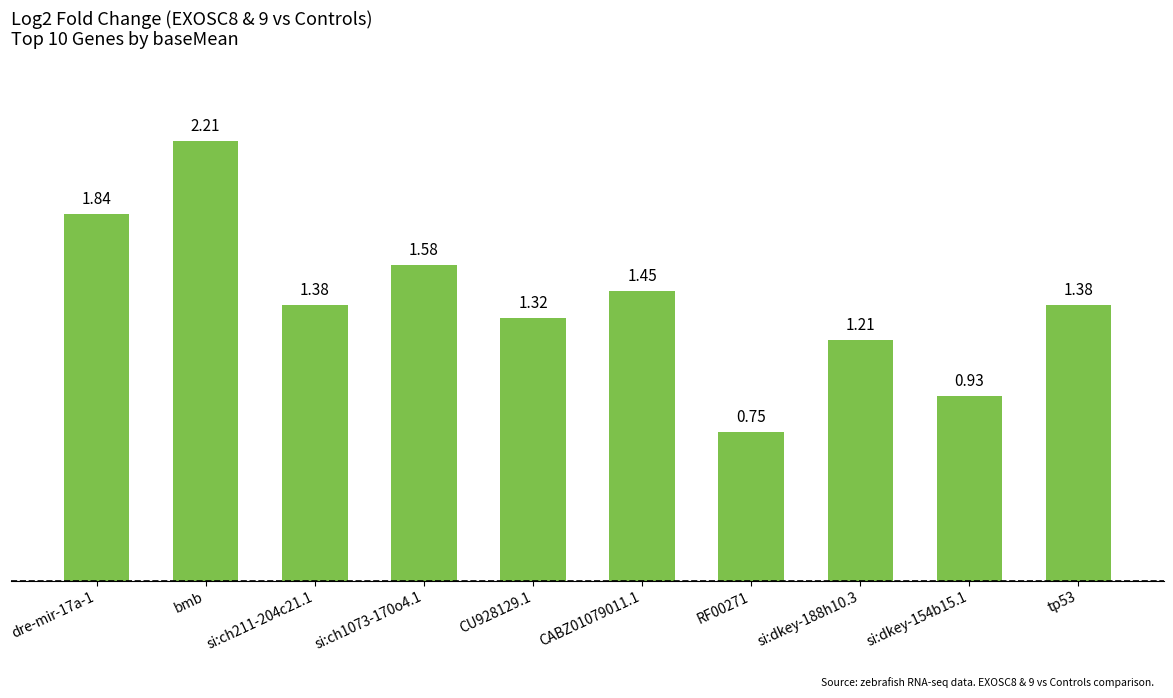

What is the sum of the values at CU928129.1 and dre-mir-17a-1?

3.2